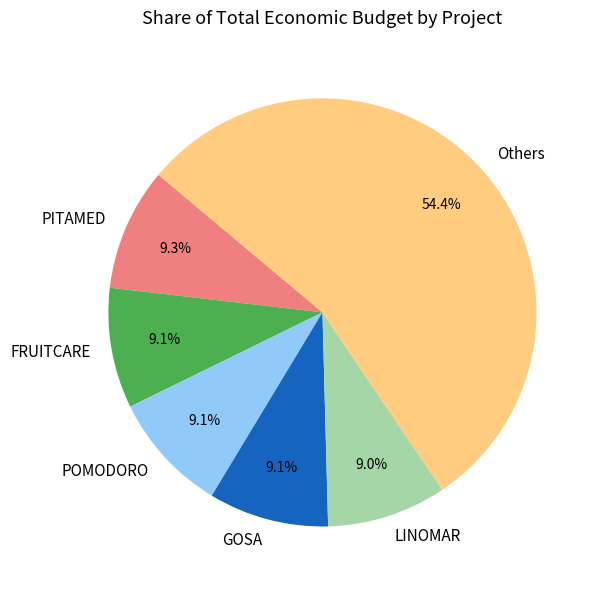

Between Others and GOSA, which is larger?

Others